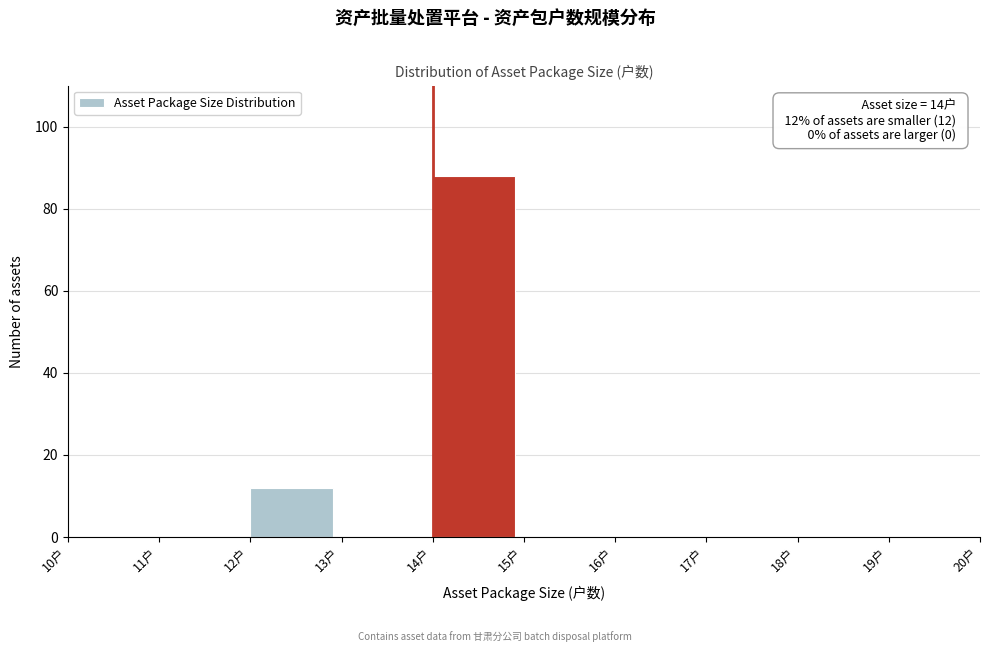

Which range on the x-axis has the tallest bar?

14 to 15